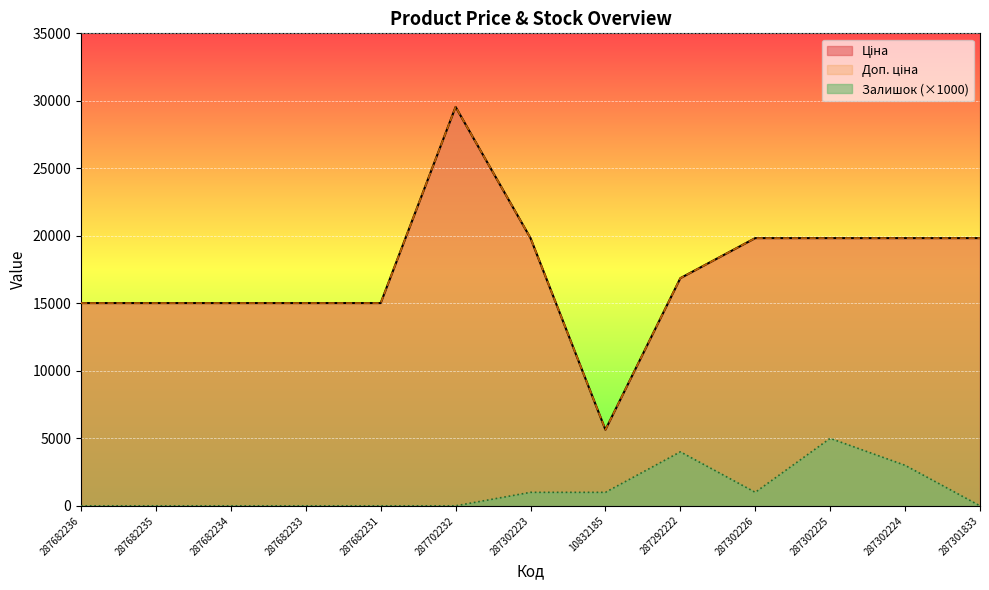

True or false: Залишок and Ціна cross at least once.

False